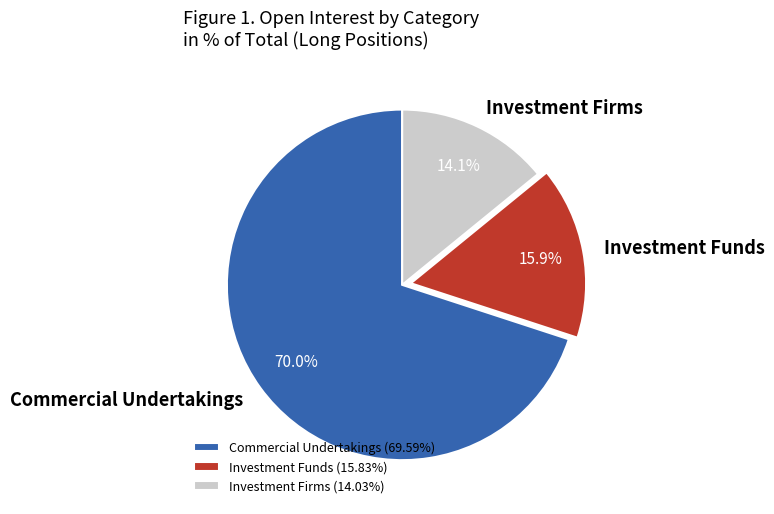

Do Investment Firms and Investment Funds together represent more than half of the pie?

No